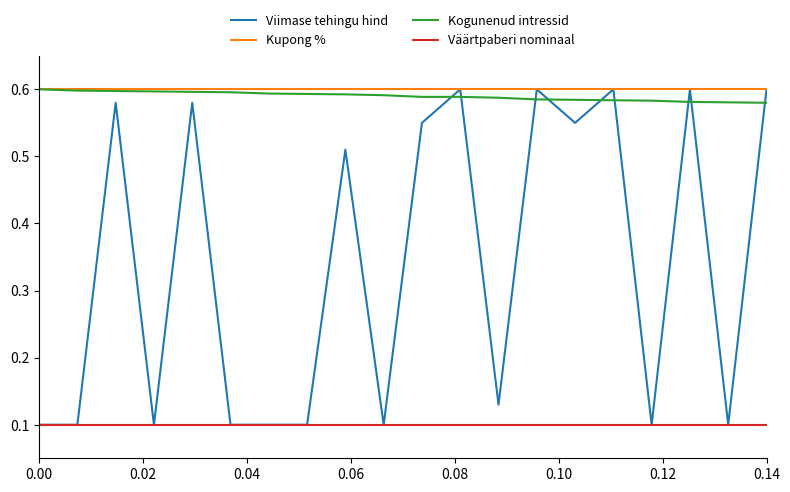

Which series ends up on top after the final intersection of Viimase tehingu hind and Kogunenud intressid?

Viimase tehingu hind